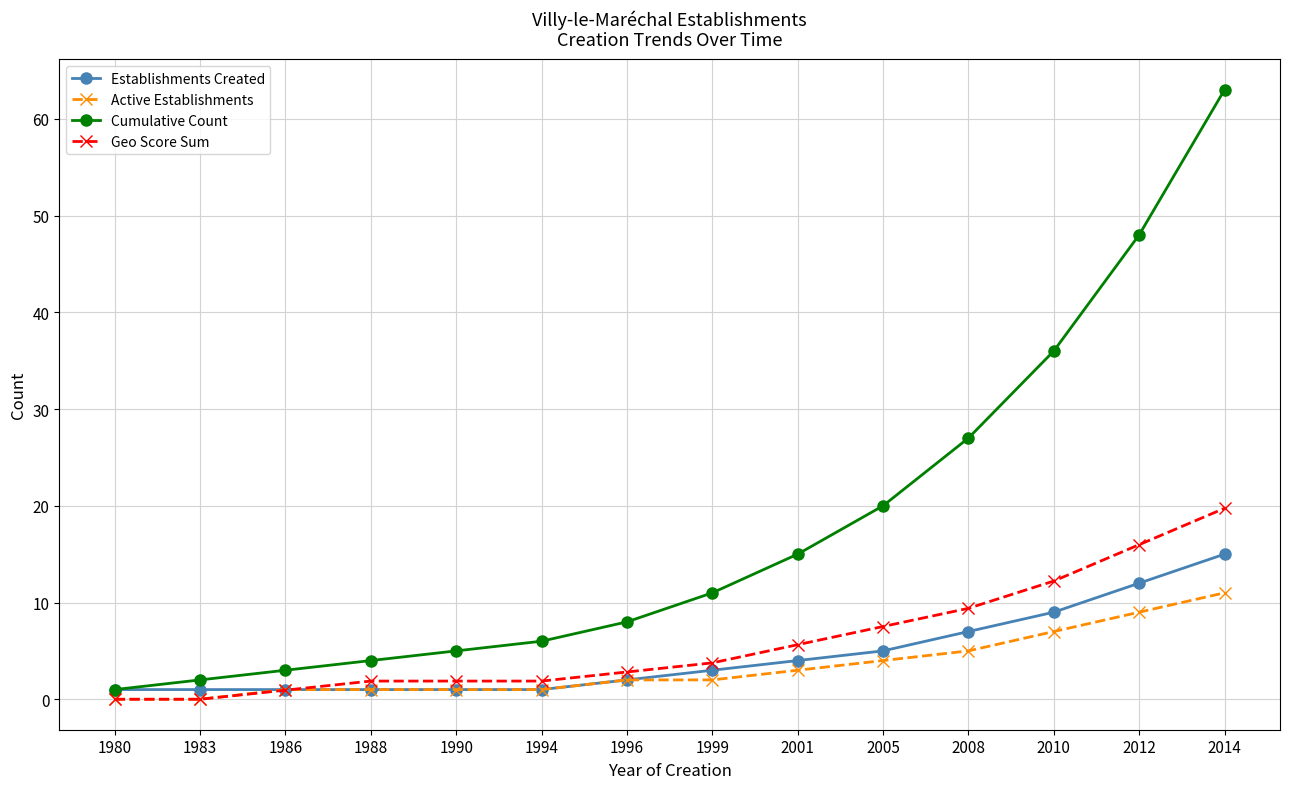

What value does the Geo Score Sum series have at 1999?

3.8